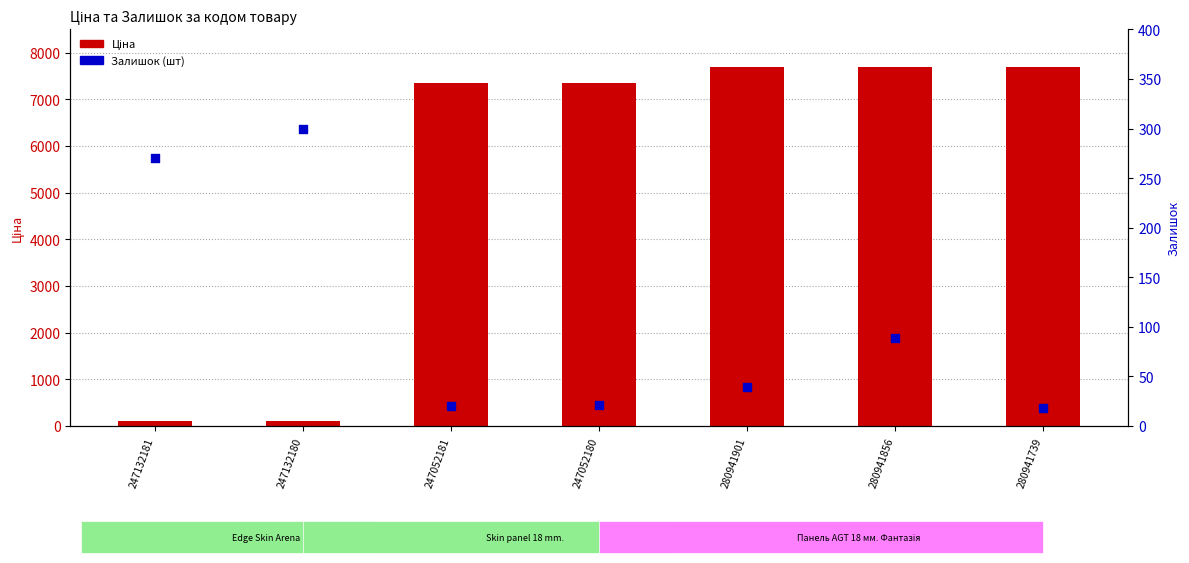

At how many categories does at least one series exceed 6768?

5